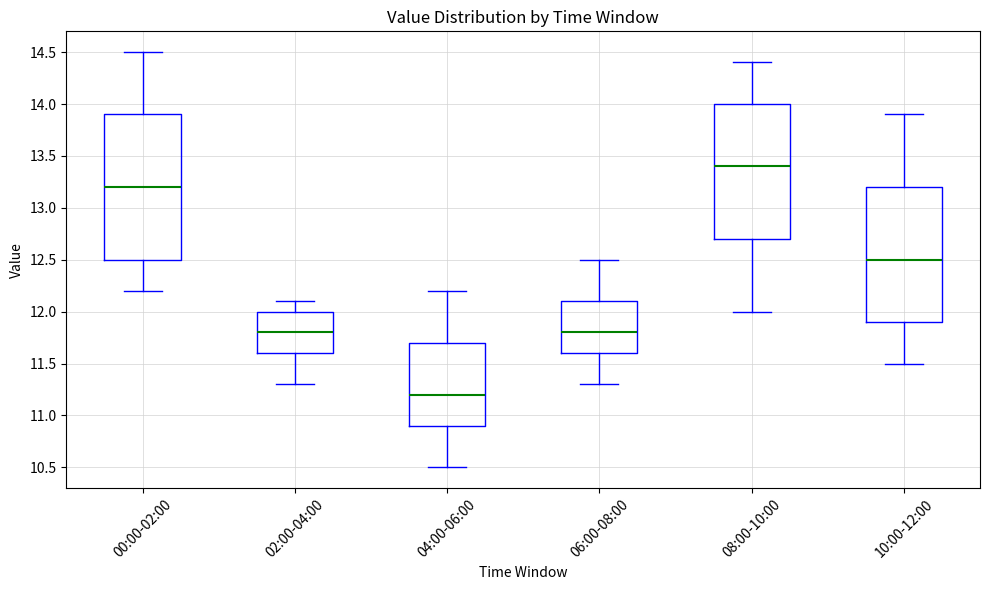

Where does the median line of the box for 10:00-12:00 sit on the y-axis? The values are not printed on the chart, so give them approximately, as read against the axis.

12.5